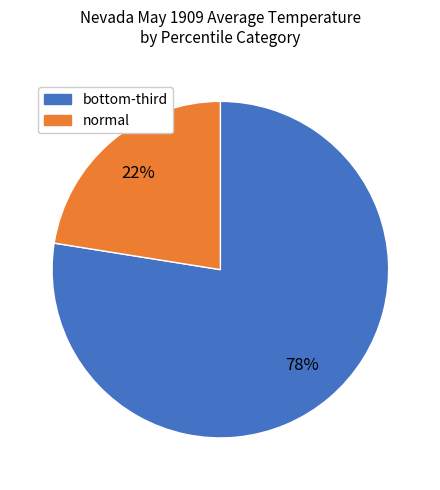

Does any single category account for the majority?

Yes